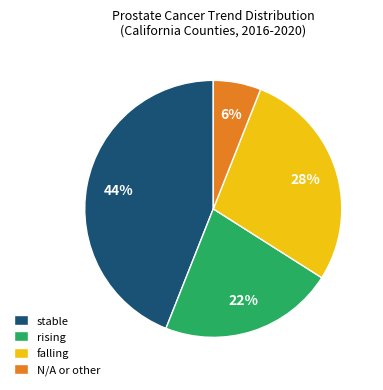

Is the sum of stable and rising greater than half?

Yes